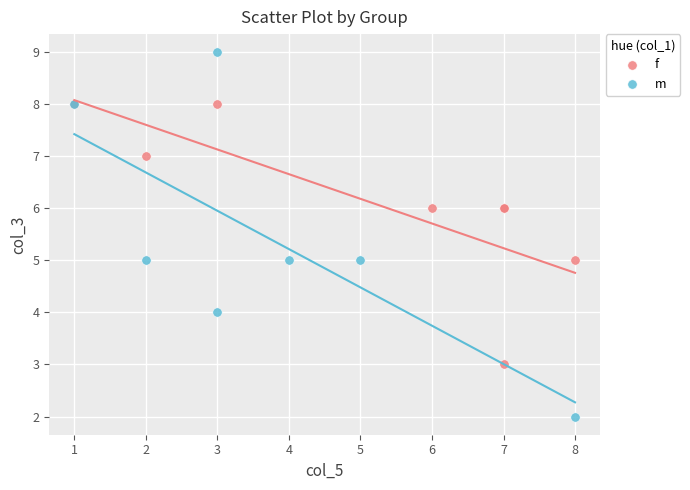

Which series reaches the maximum Y coordinate?

m